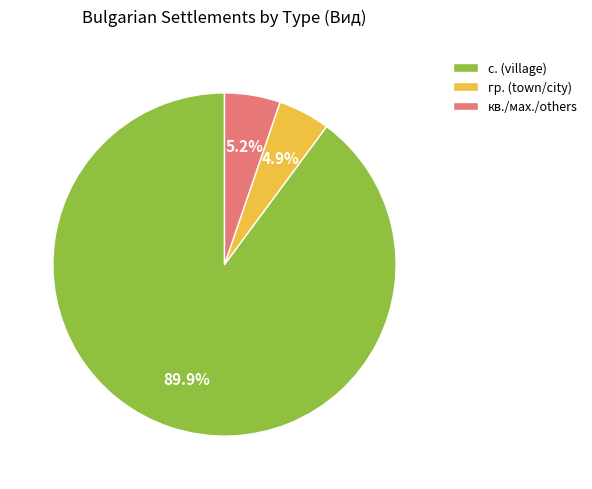

Between с. (village) and гр. (town/city), which is larger?

с. (village)